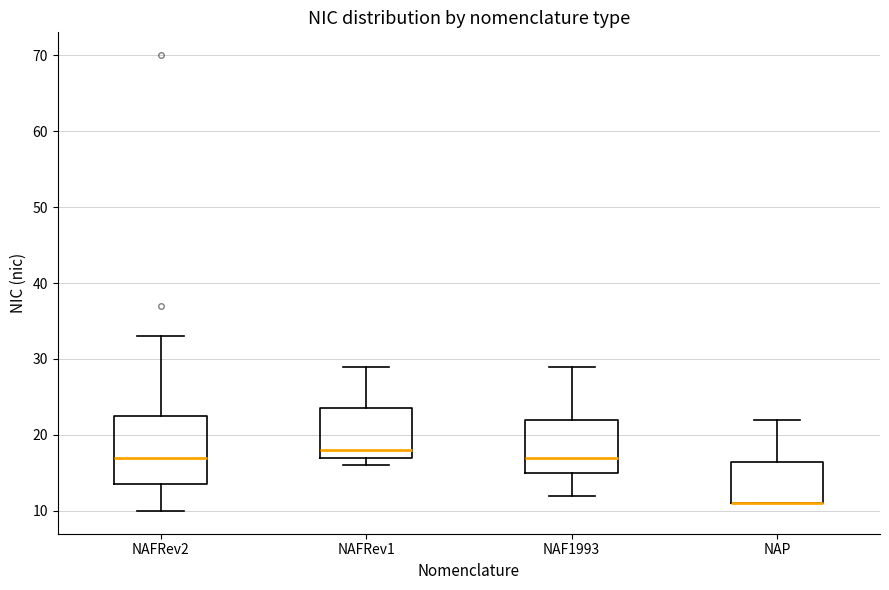

Comparing the boxes themselves (not the whiskers), which one is the tallest?

NAFRev2